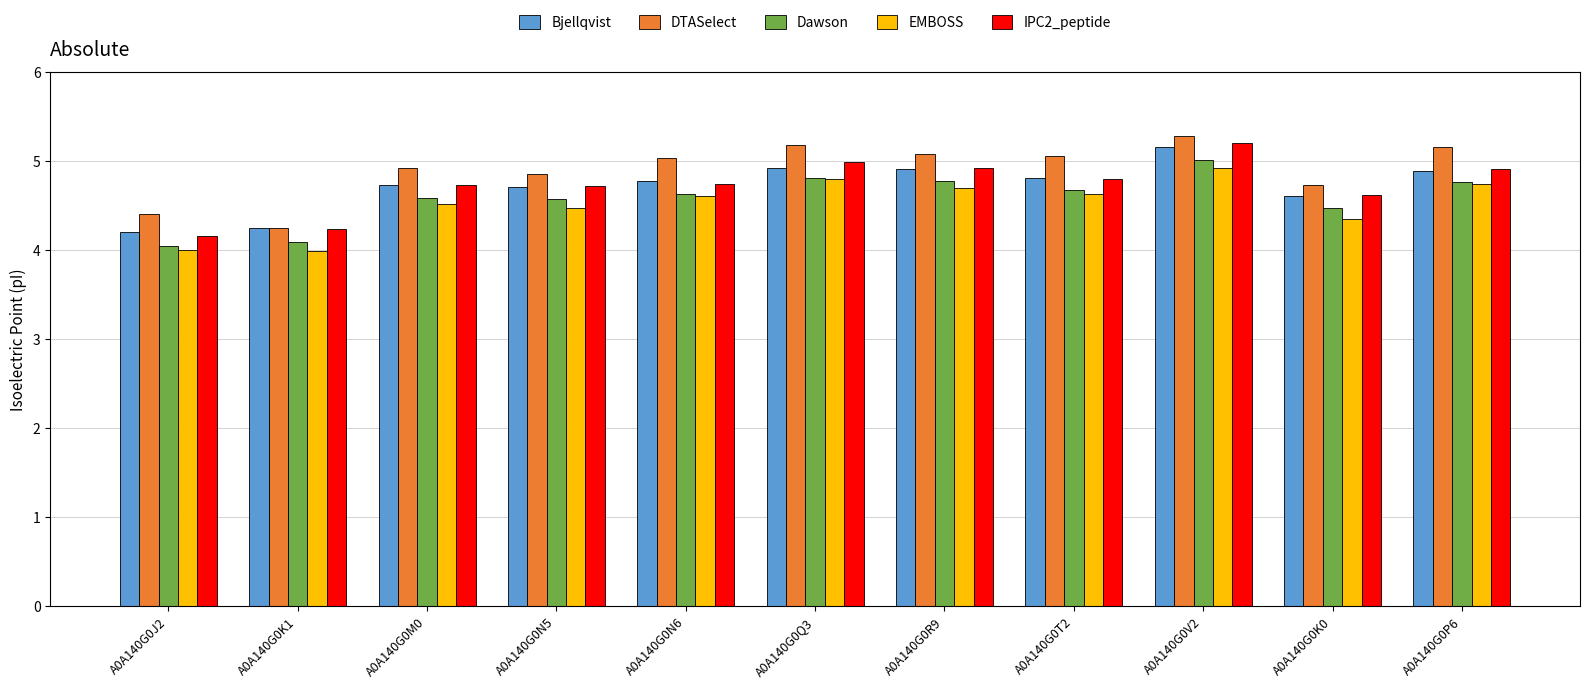

What is the label of the 7th bar from the left?

A0A140G0R9